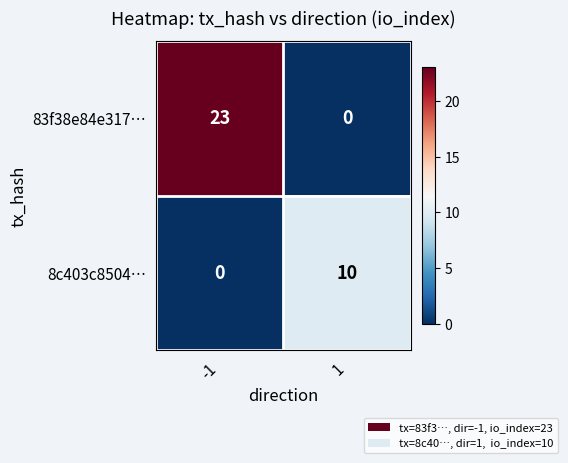

The value of 83f38e84e317… at -1 is 6. True or false?

False